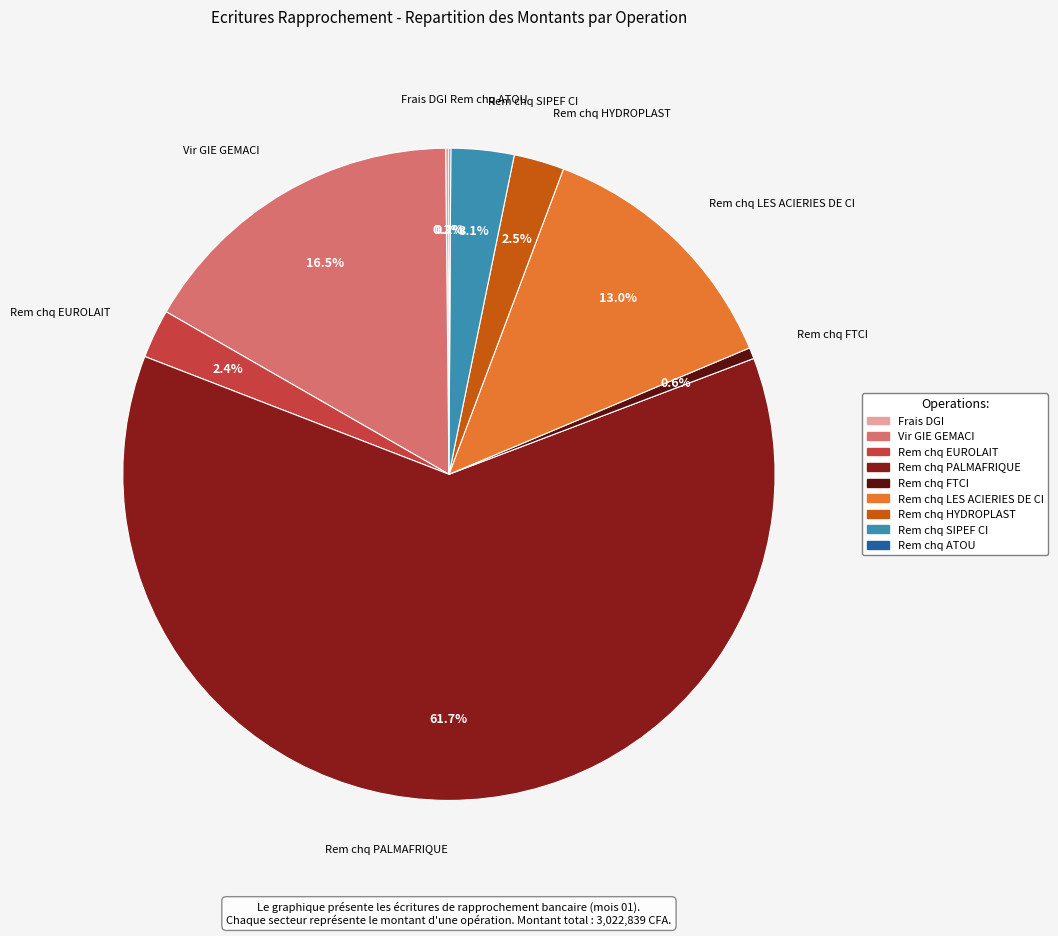

Is it true that Rem chq LES ACIERIES DE CI is 13% of the pie?

True